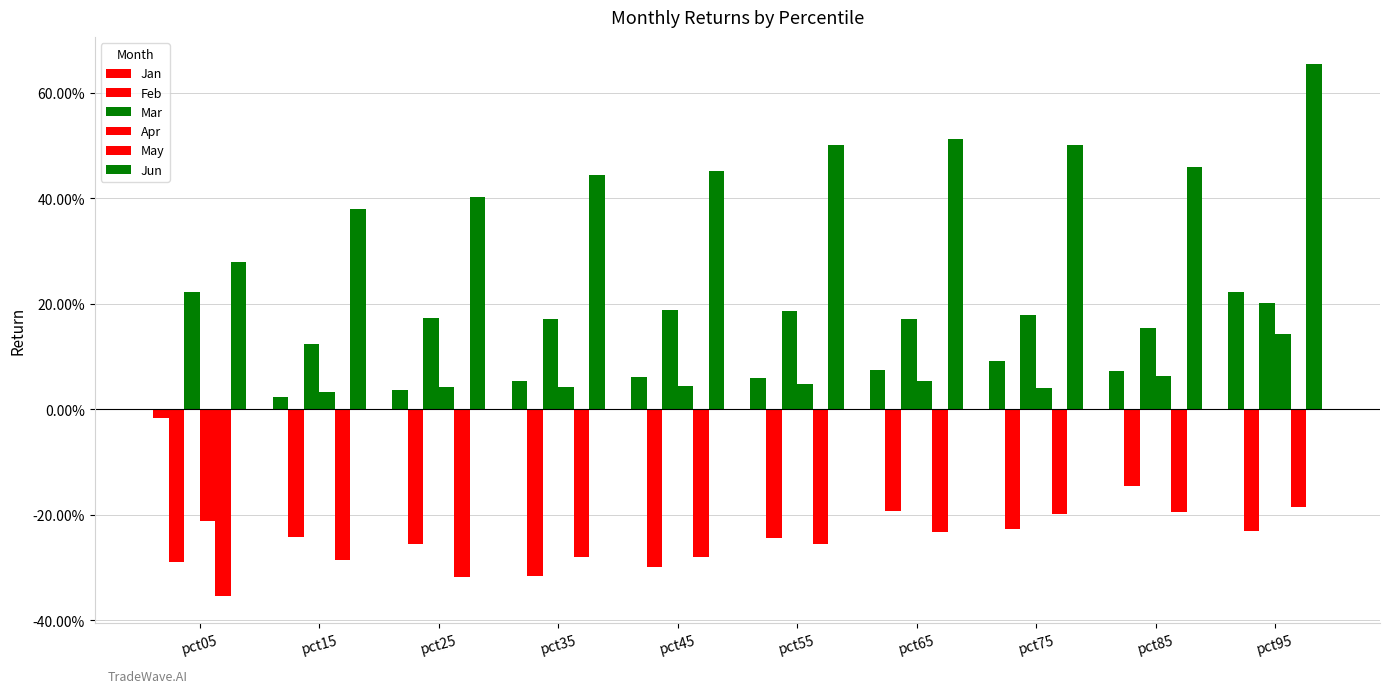

List the series in order of their peak value, lowest first.

May, Feb, Apr, Jan, Mar, Jun